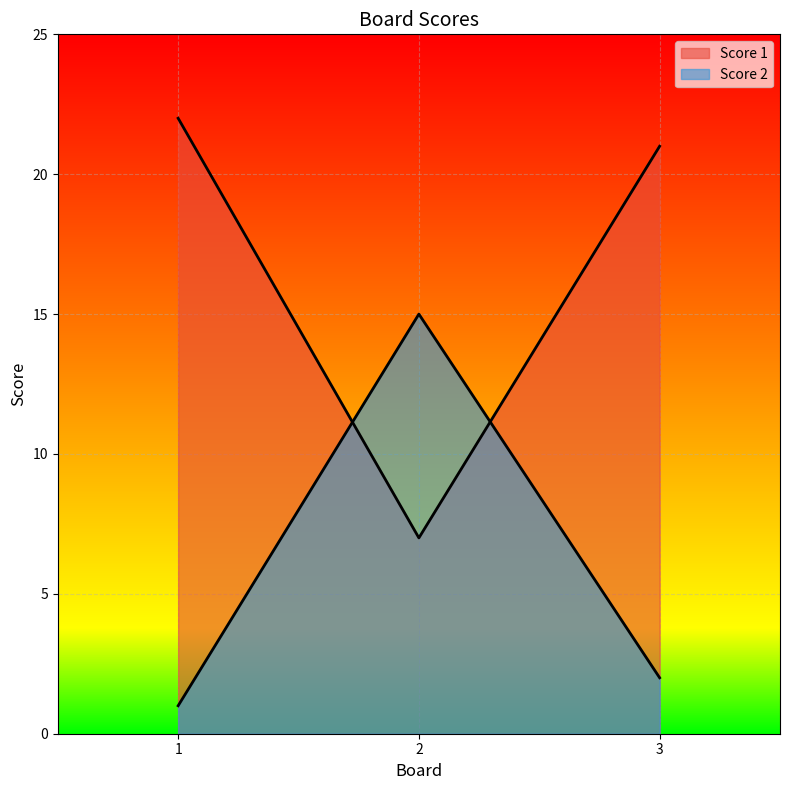

Count the number of data series in this chart.

2